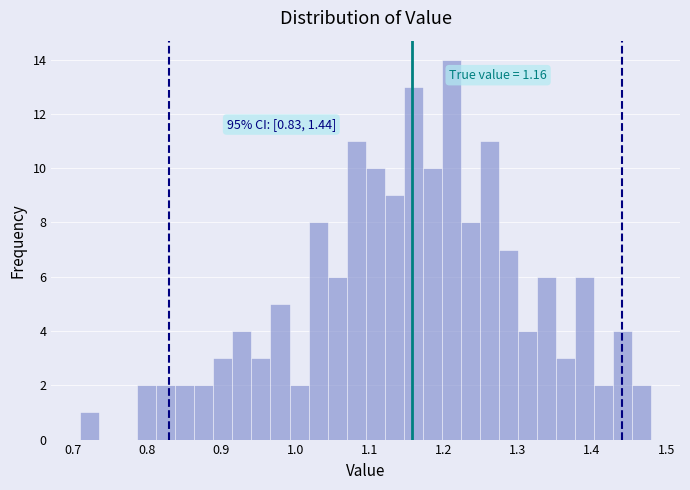

Around what value on the x-axis is the tallest bar? Give the approximate position of its centre, as read against the axis.

1.21